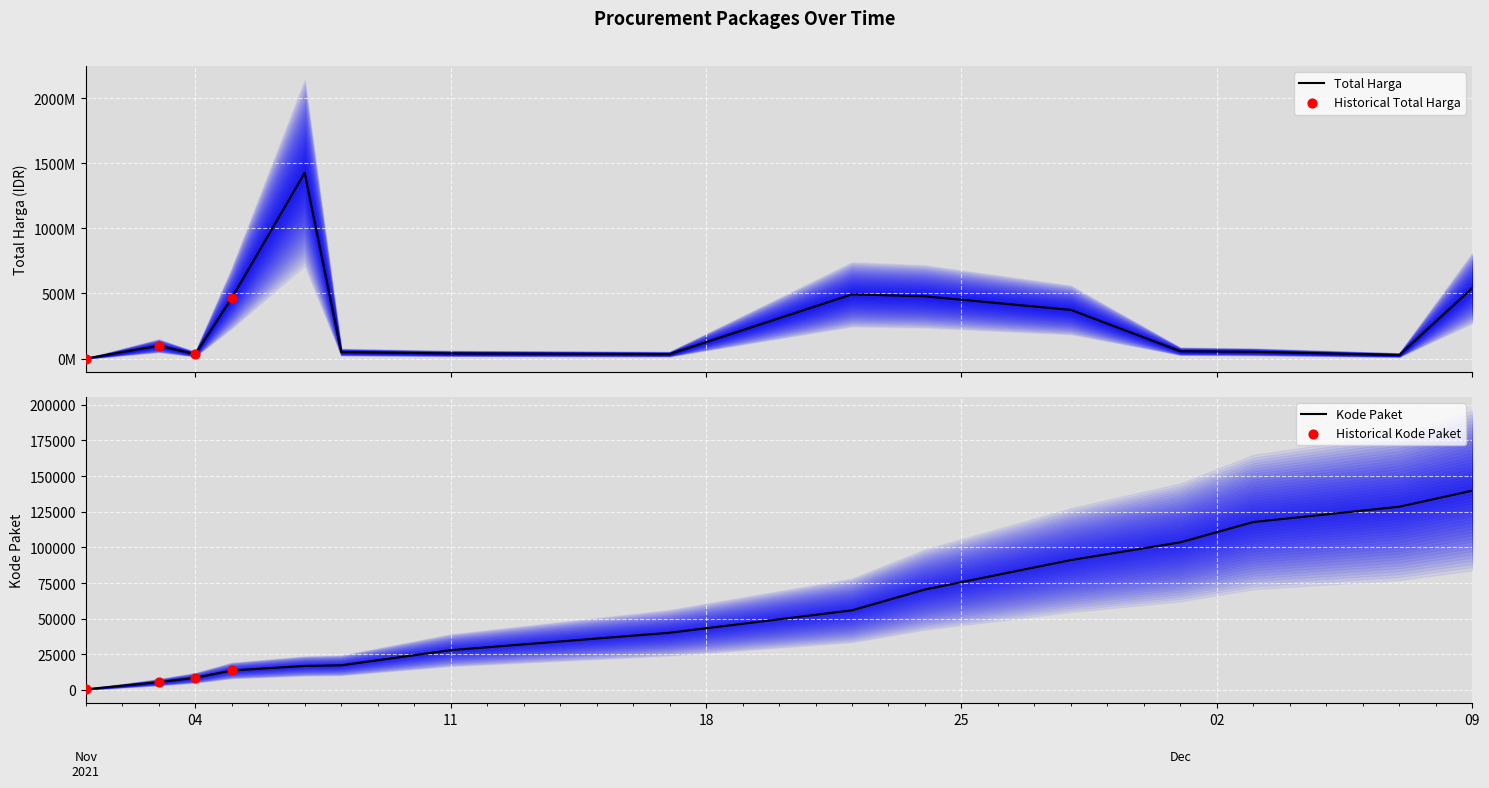

Which series contains the highest Y value?

Total Harga